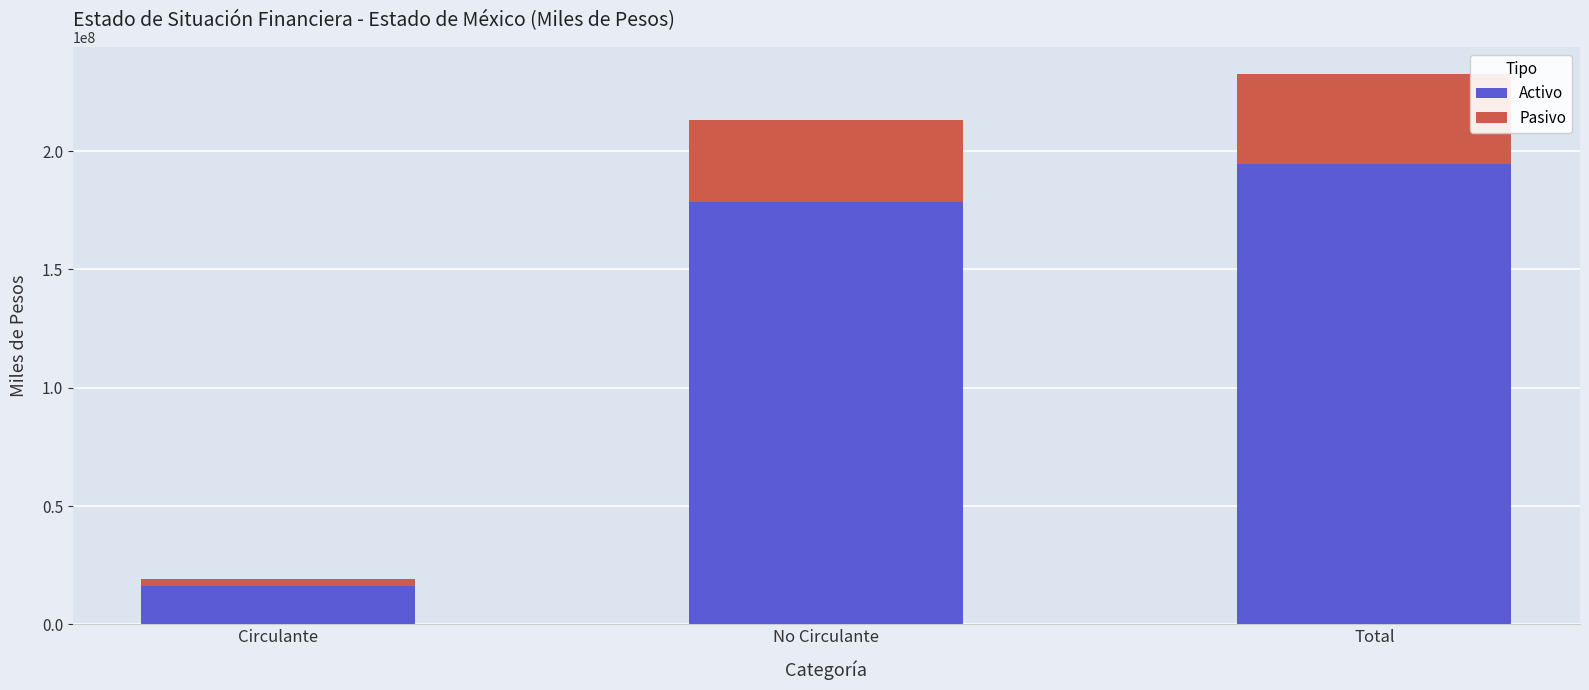

Read the Activo value at Total.

194732592.7